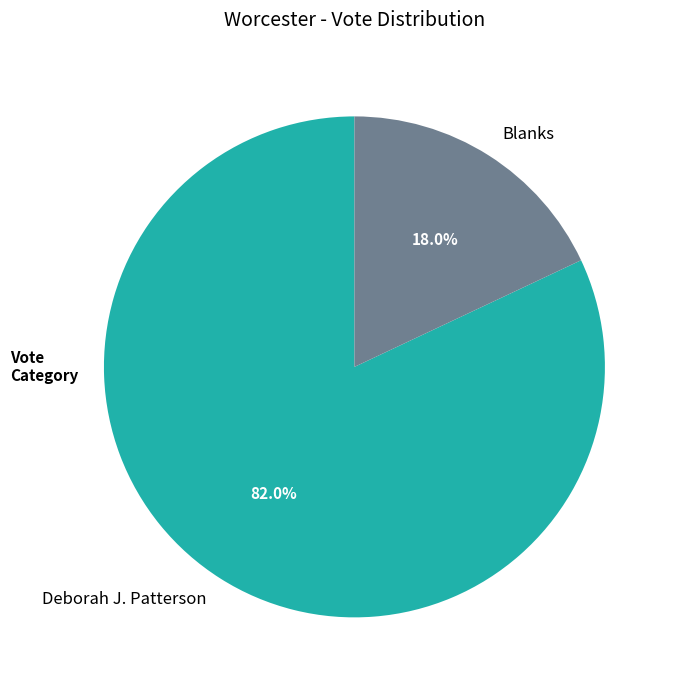

To the nearest percent, what is the difference between the Deborah J. Patterson and Blanks slice percentages?

64%